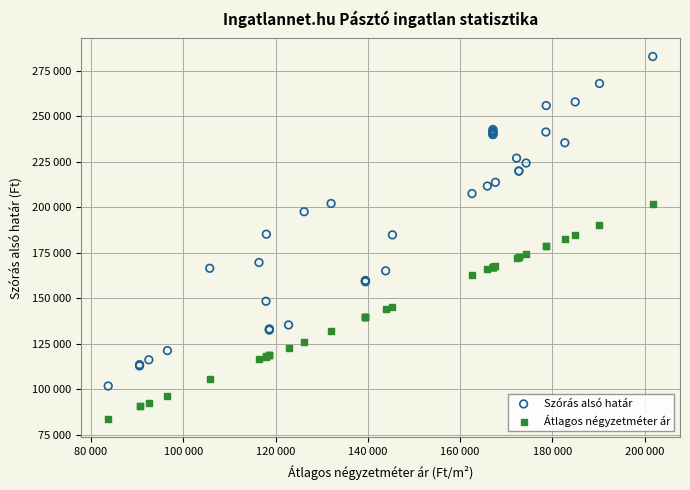

Which series contains the highest Y value?

Szórás alsó határ